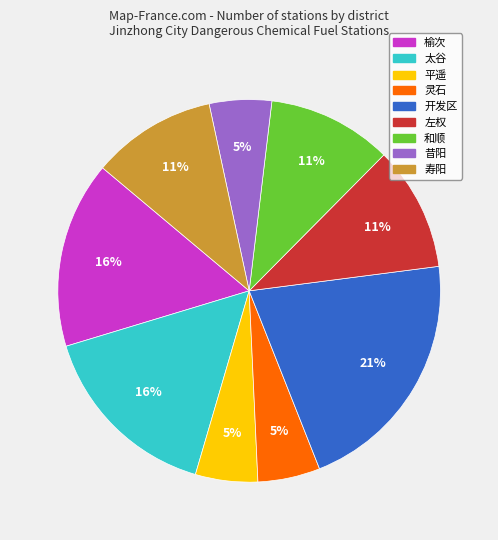

Which category has the biggest portion of the pie?

开发区